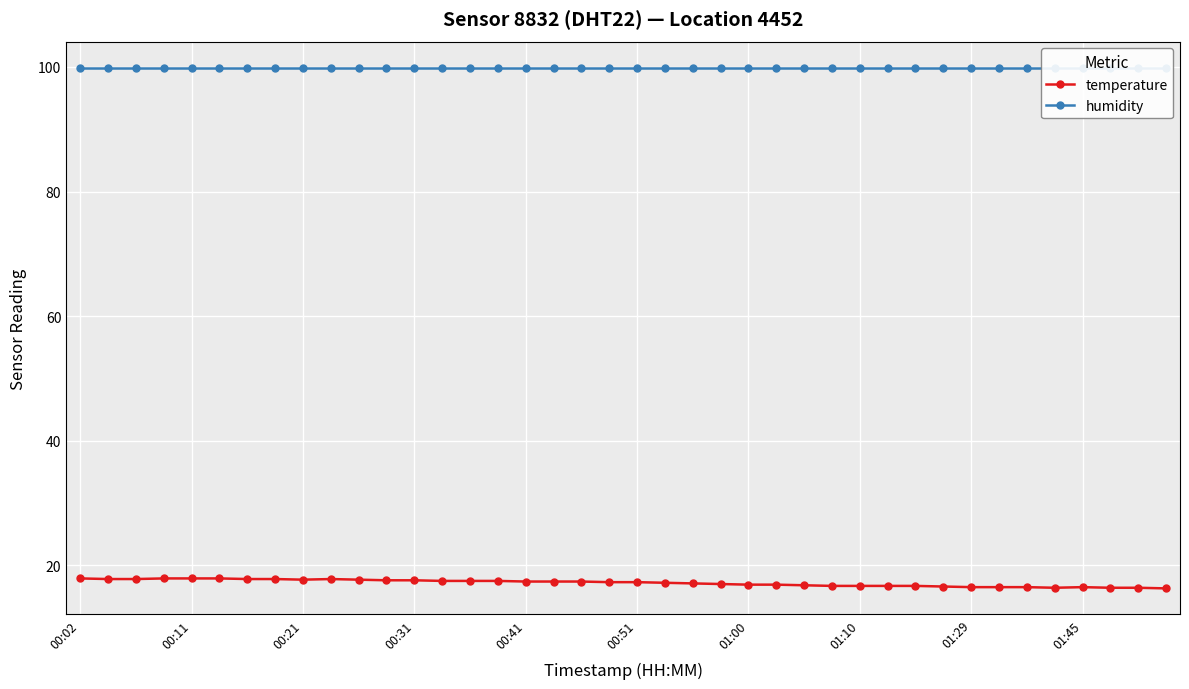

Between 25 and 39, which is larger?

25